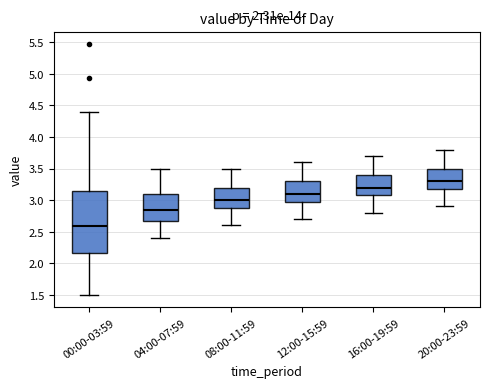

Where is the lower edge of the box for 16:00-19:59 on the y-axis? The values are not printed on the chart, so give them approximately, as read against the axis.

3.10